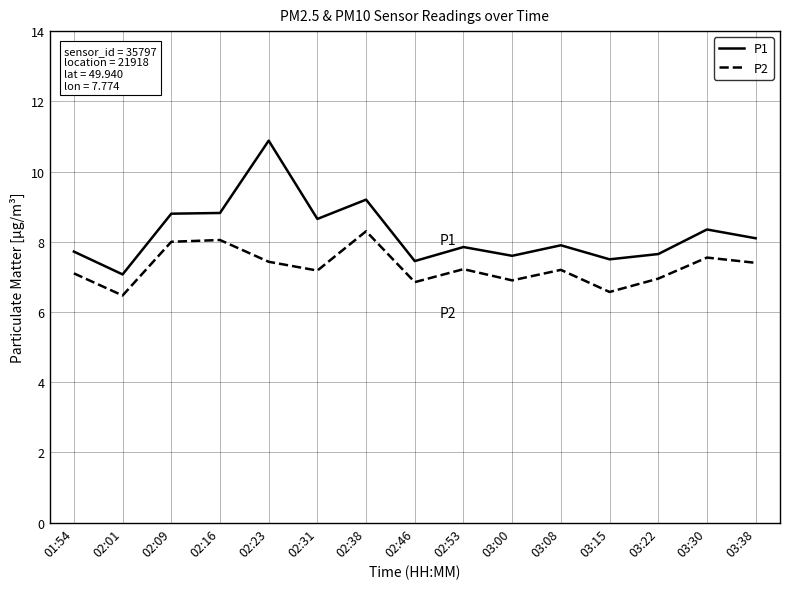

True or false: P1 has more than 1 interior local peaks.

True